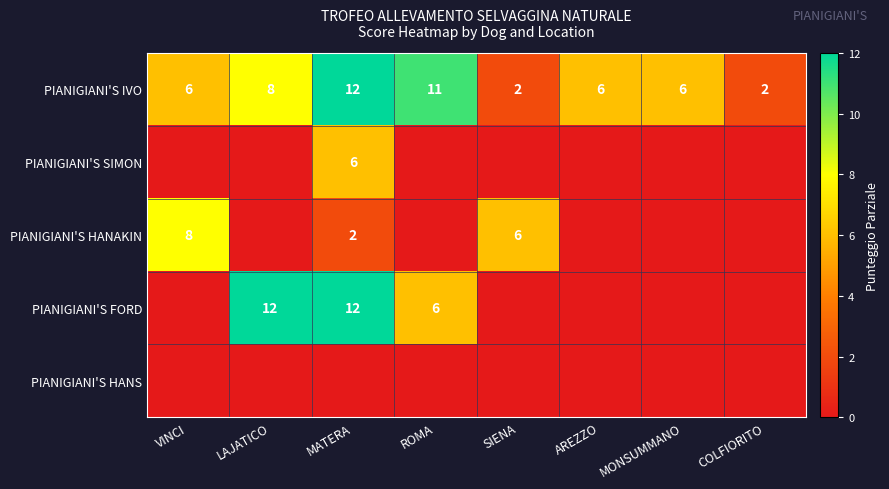

True or false: PIANIGIANI'S IVO has a value of 0 at COLFIORITO.

False